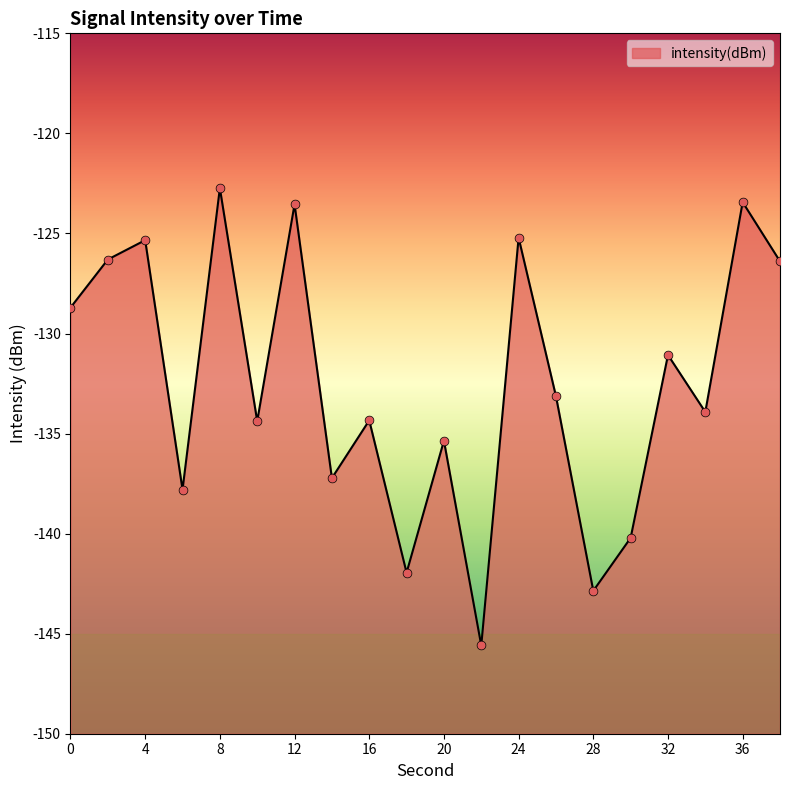

What is the change in value from 4 to 34?

-8.6